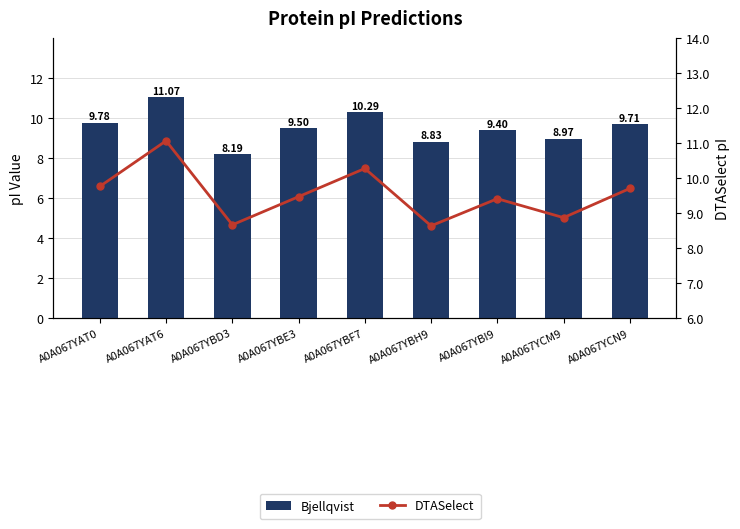

What is the difference between the highest and lowest values at A0A067YCM9?

0.1